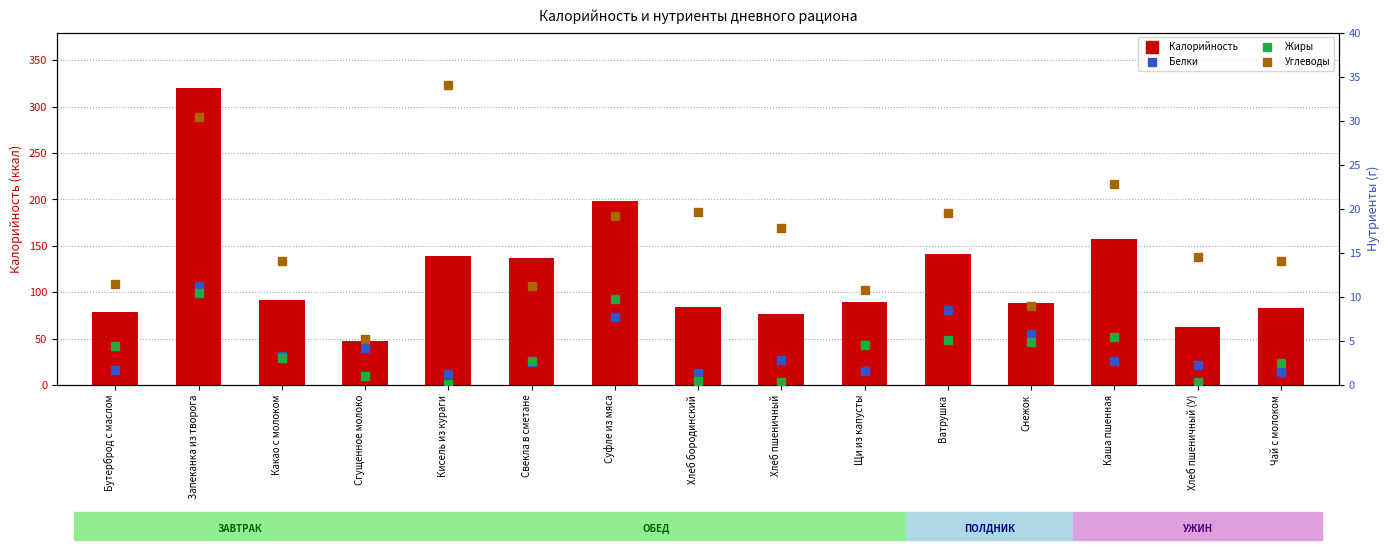

Reading right to left, list all the values displayed in this chart.

Калорийность: 82.6	62.3	157.3	88.4	141.6	89.4	76.5	84.3	198.5	137.4	139.2	47.0	91.6	320.4	78.5
Белки: 1.5	2.3	2.7	5.8	8.5	1.6	2.8	1.3	7.8	2.6	1.2	4.2	3.3	11.2	1.7
Жиры: 2.5	0.3	5.4	4.8	5.1	4.5	0.4	0.5	9.8	2.7	0.1	1.0	3.1	10.5	4.5
Углеводы: 14.1	14.5	22.8	8.9	19.5	10.8	17.8	19.6	19.1	11.2	34.1	5.2	14.1	30.5	11.4